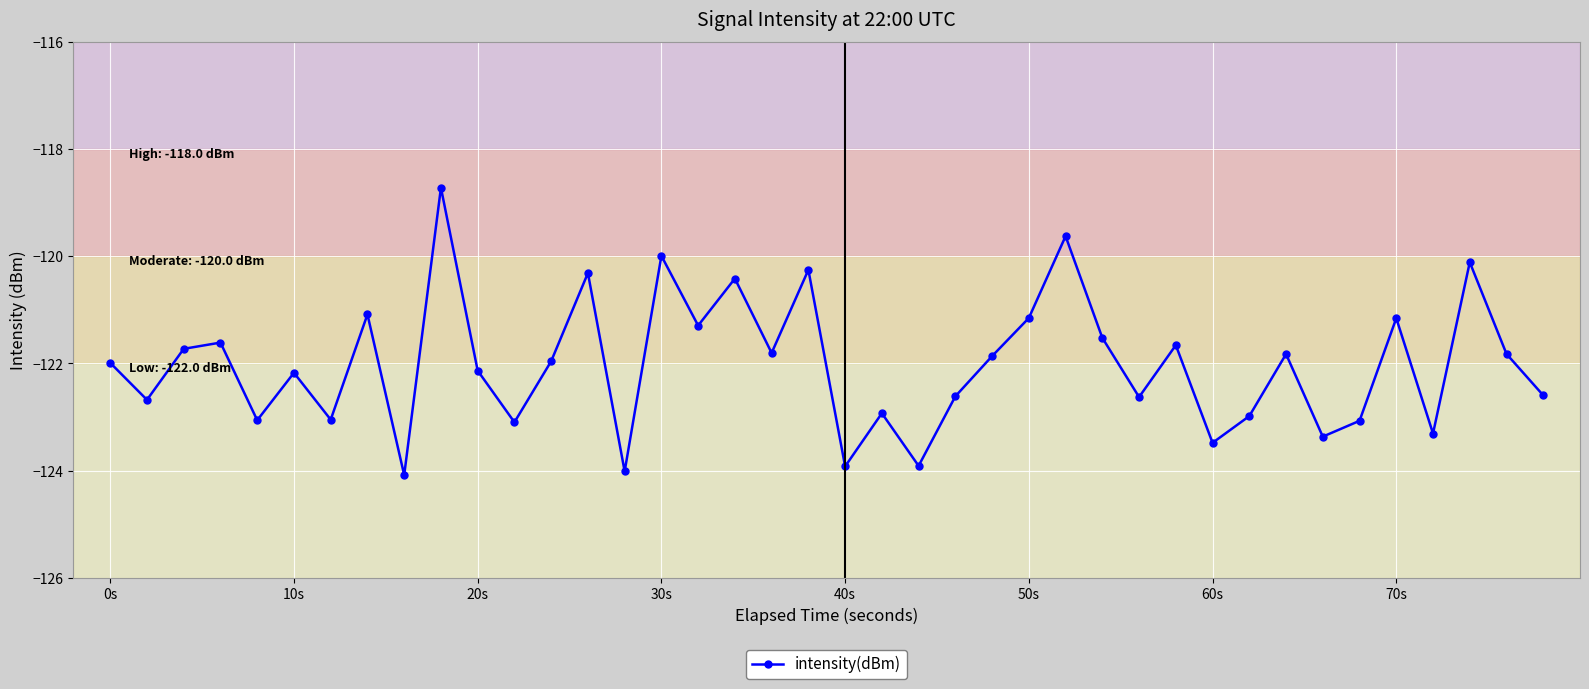

What is the smallest value displayed?

-124.1